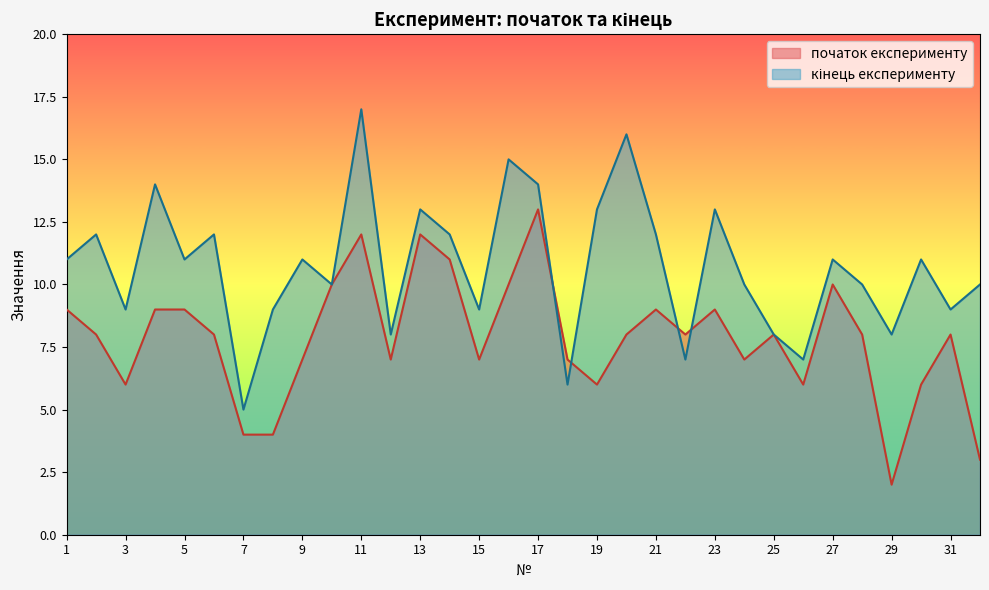

At which label is початок експерименту closest to 7?

9